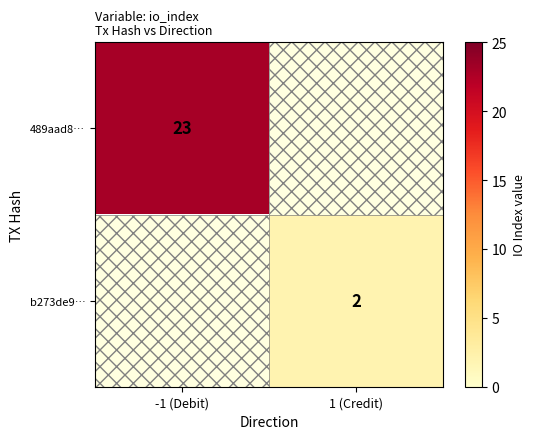

Is it true that 489aad8… equals 34 at -1 (Debit)?

False